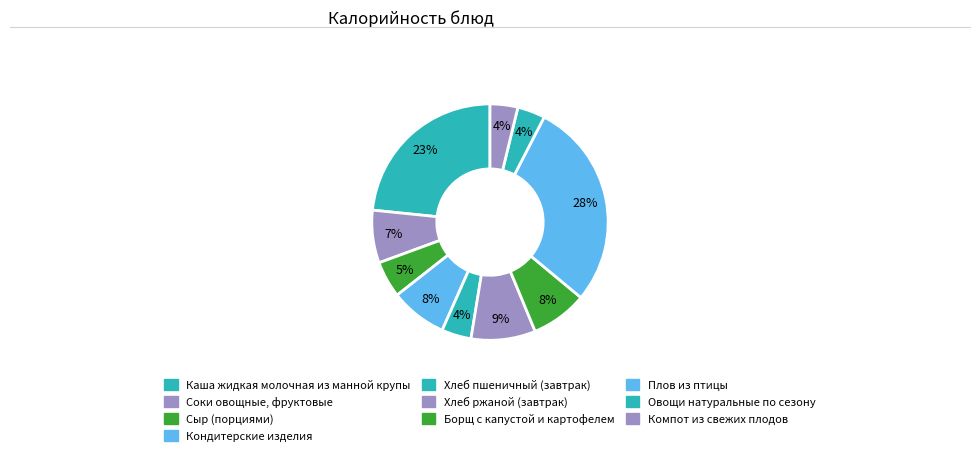

How many slices are in this pie chart?

10